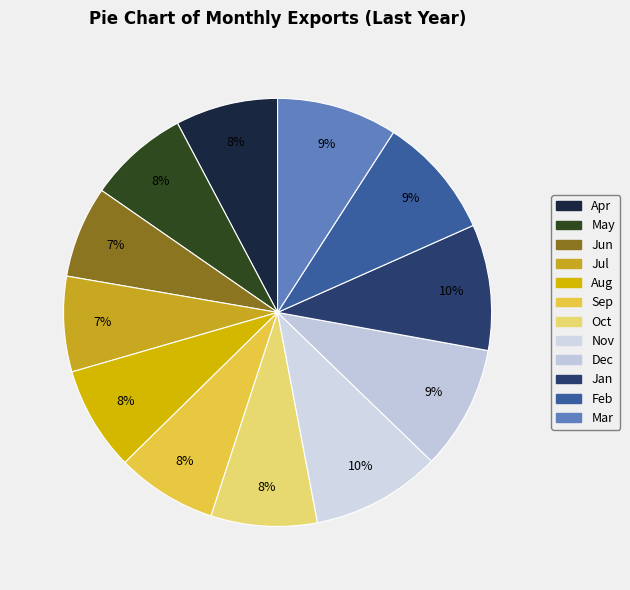

Is there any slice that represents more than half of the pie?

No